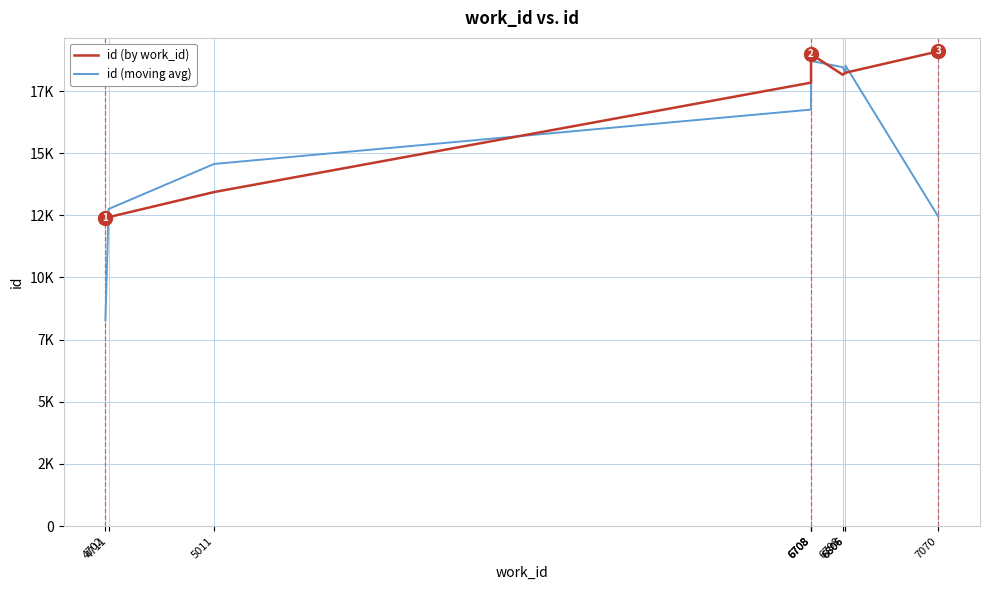

What is the total value across all series at 4711?

25181.3